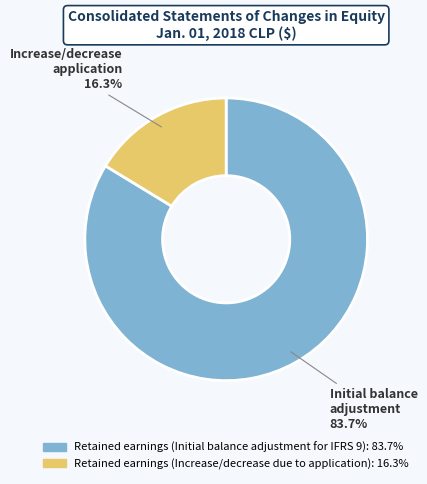

Is there any slice that represents more than half of the pie?

Yes